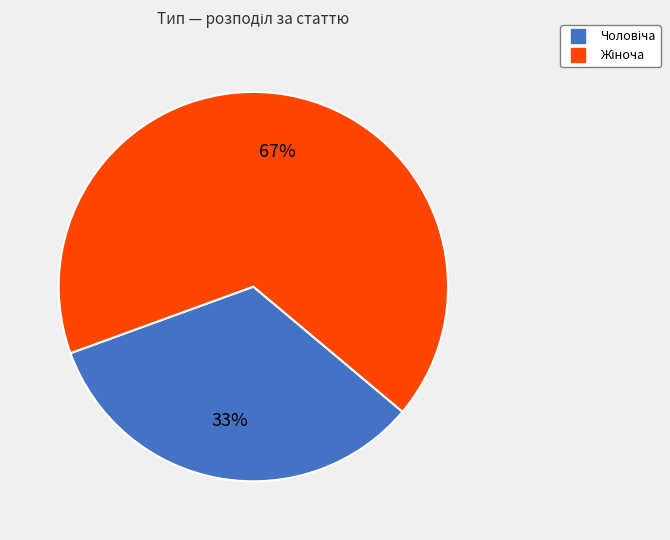

Is there a majority slice in this chart?

Yes